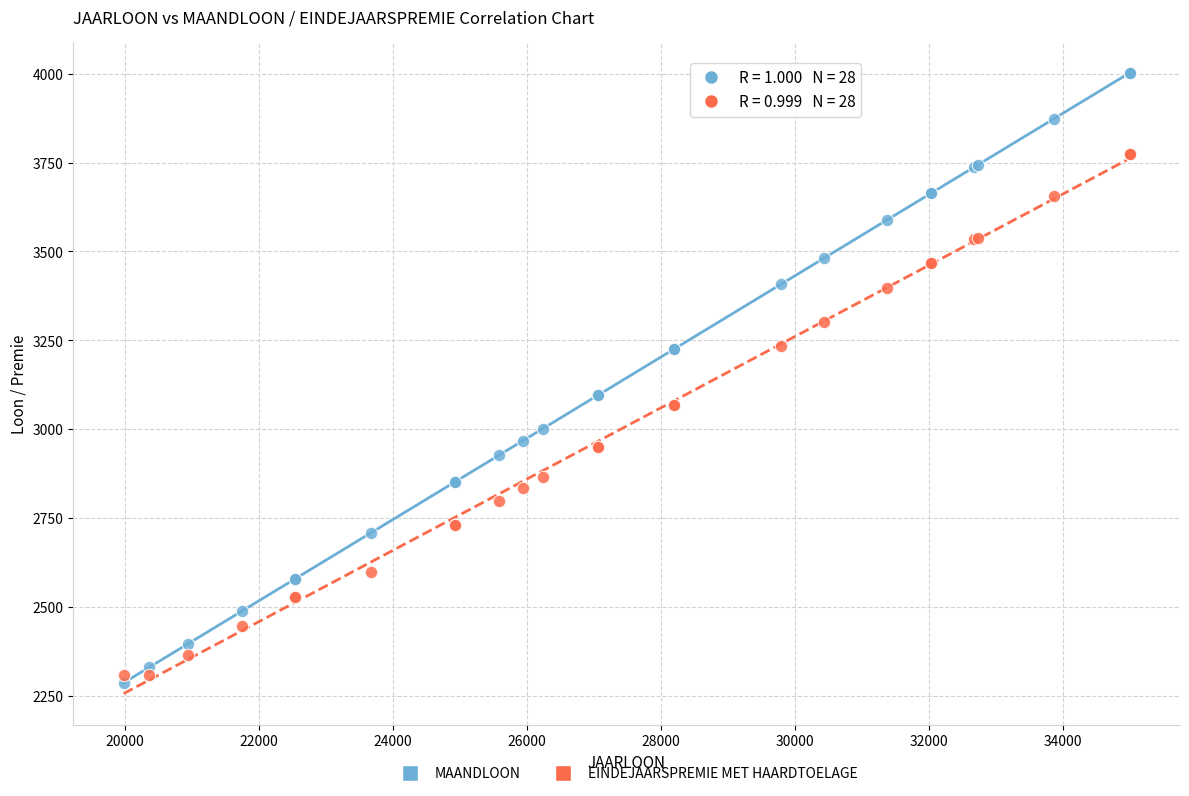

Which series has the largest Y range (max minus min)?

MAANDLOON